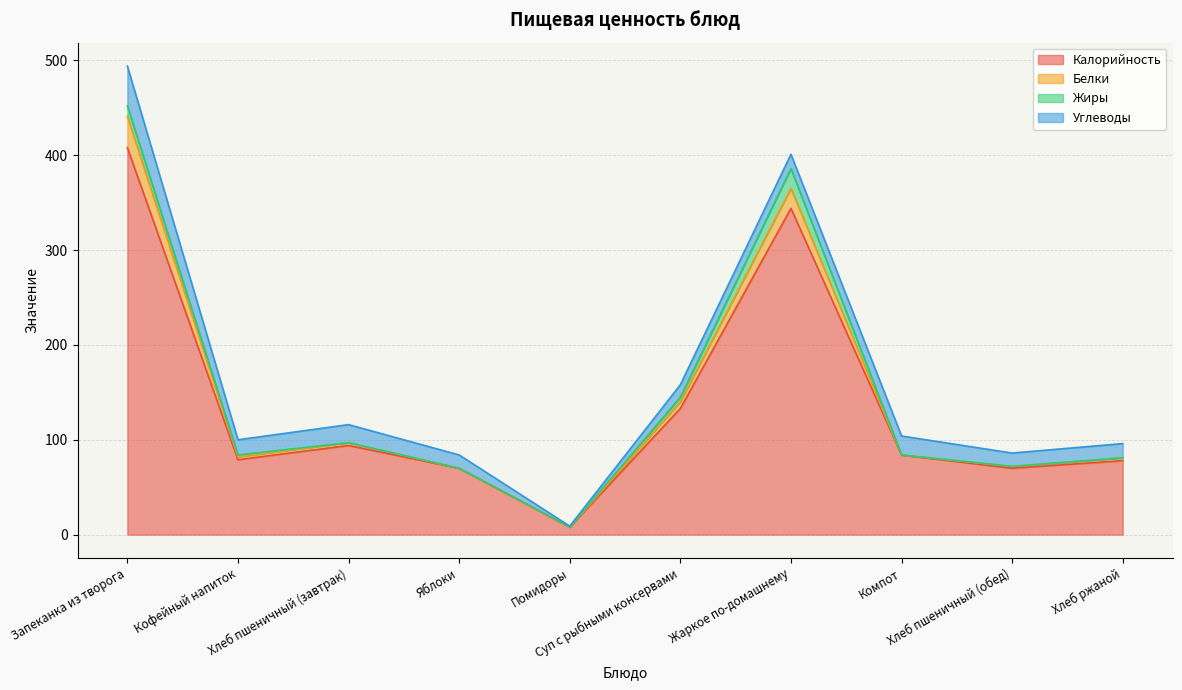

List the labels in order of Калорийность value, smallest first.

Помидоры, Яблоки, Хлеб пшеничный (обед), Хлеб ржаной, Кофейный напиток, Компот, Хлеб пшеничный (завтрак), Суп с рыбными консервами, Жаркое по-домашнему, Запеканка из творога